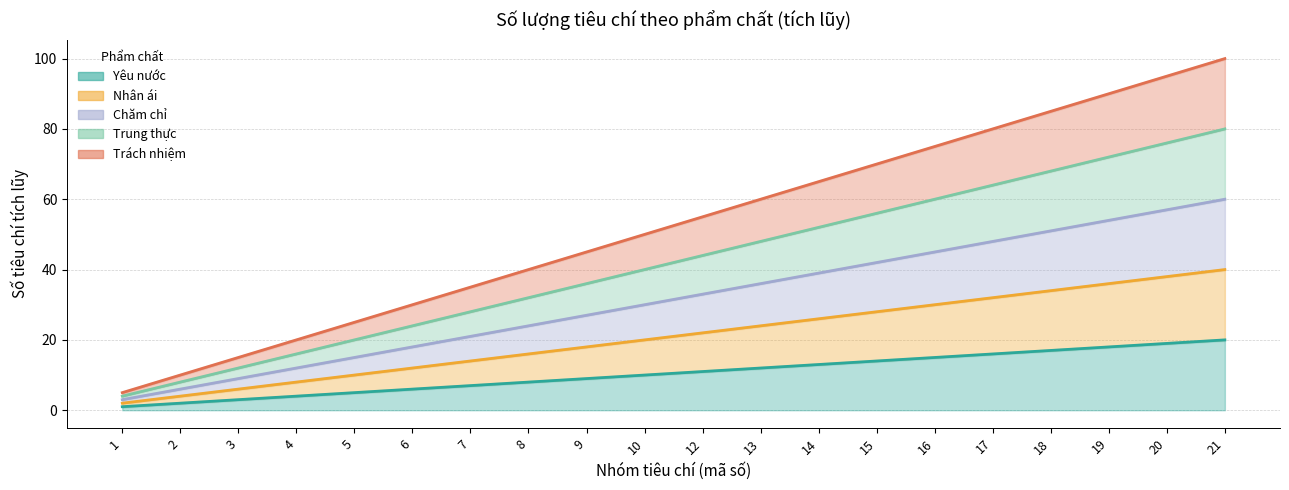

What is the value of the Trung thực point at the 9th from the left?

36